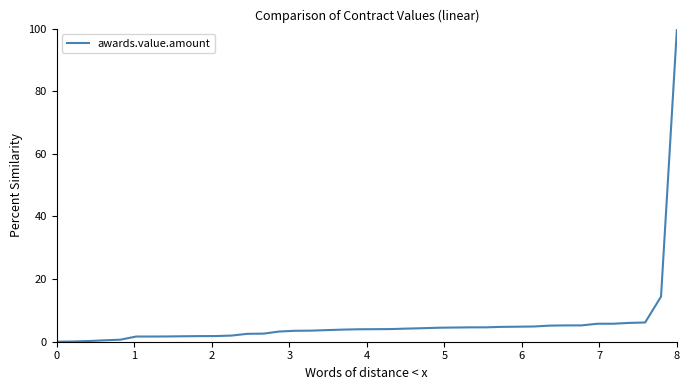

What is the greatest value displayed?

100.0